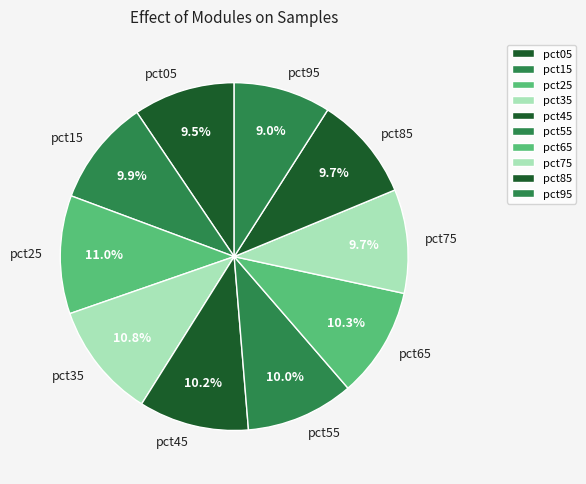

Does pct85 account for over 50% of the chart?

No